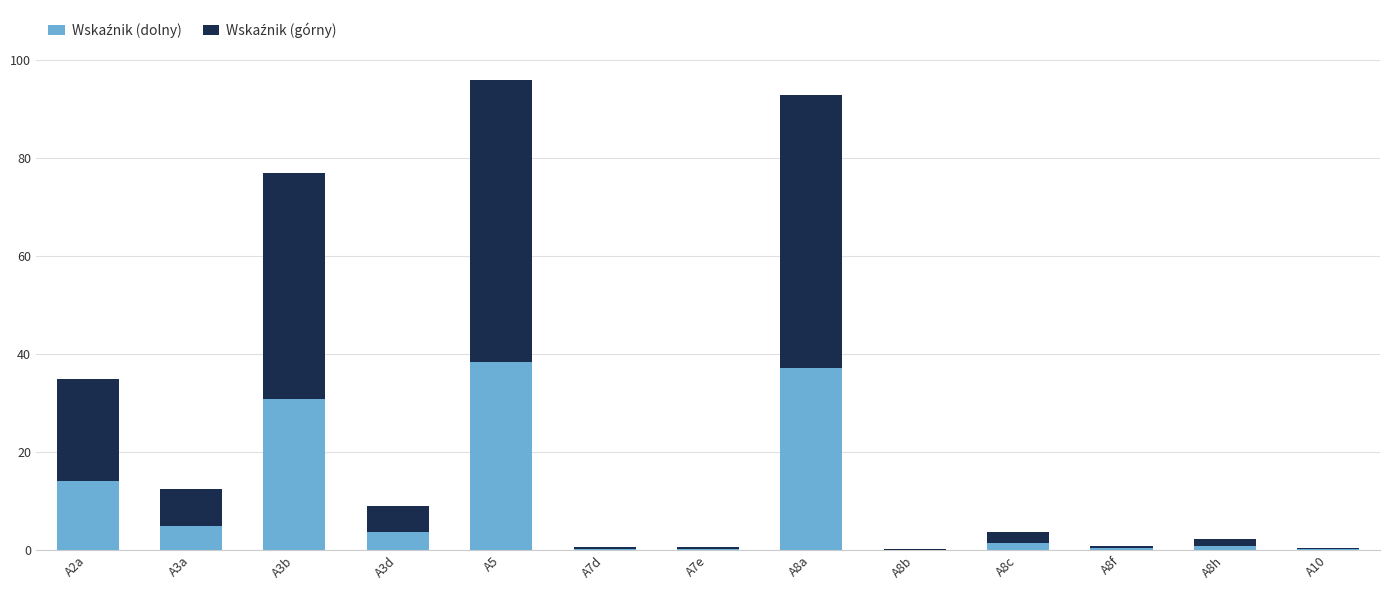

What is the average value of the Wskaźnik (górny) series?

15.3